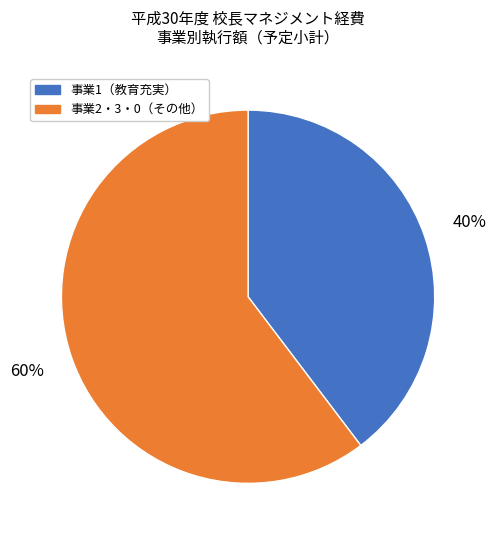

Is there any slice that represents more than half of the pie?

Yes